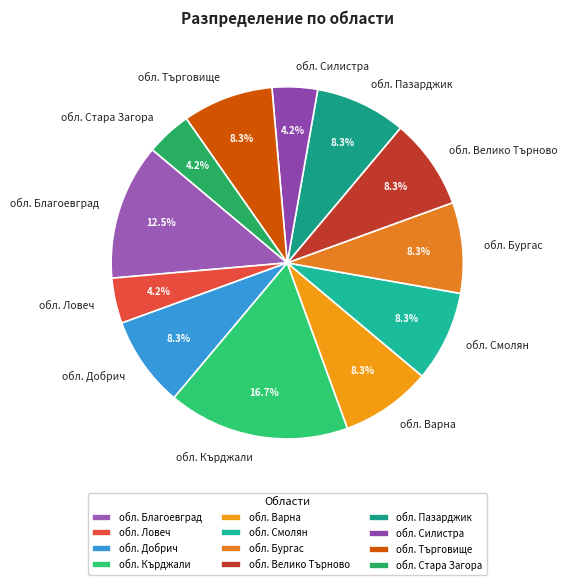

Do обл. Благоевград and обл. Ловеч together represent more than half of the pie?

No